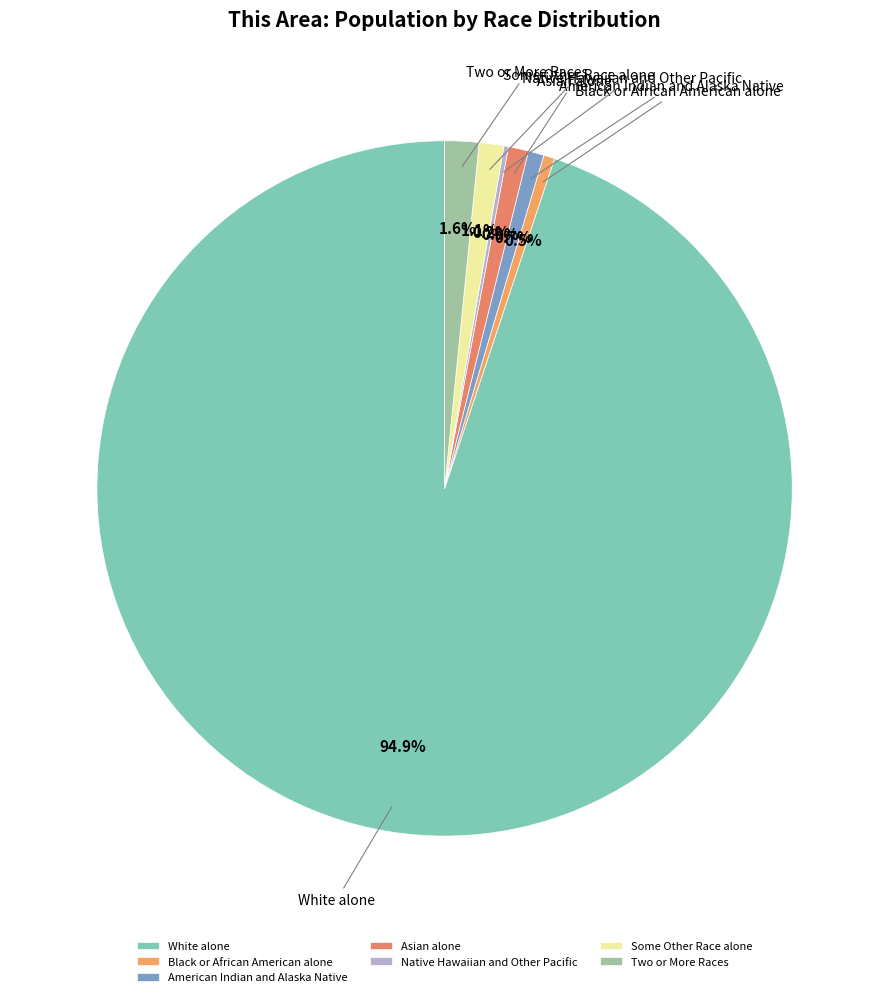

Between American Indian and Alaska Native and Two or More Races, which is larger?

Two or More Races